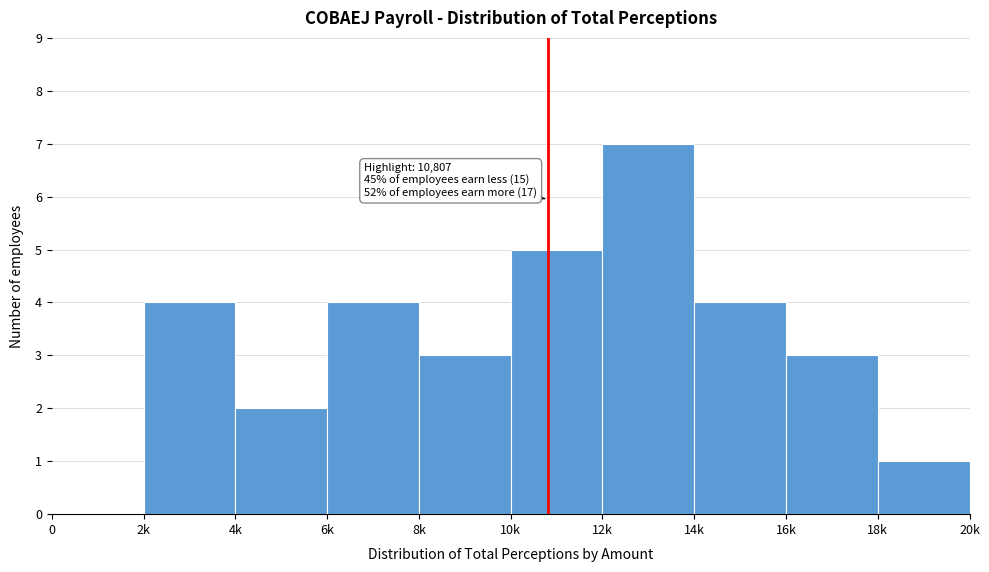

Reading left to right, transcribe all the data shown in this chart.

0=0	2k=4	4k=2	6k=4	8k=3	10k=5	12k=7	14k=4	16k=3	18k=1